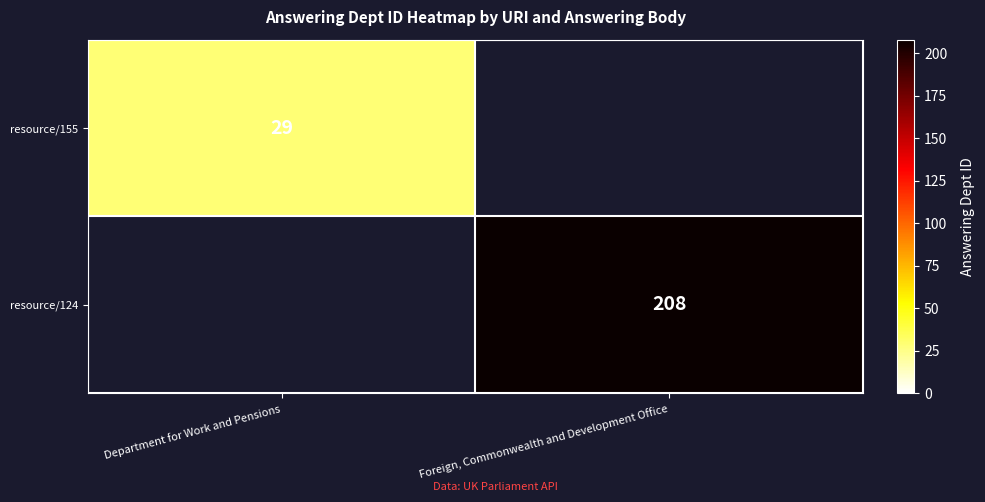

True or false: resource/124 has a value of 330.5 at Foreign, Commonwealth and Development Office.

False